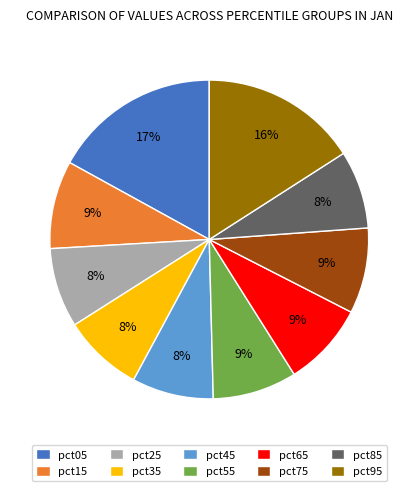

To the nearest percent, what is the average slice percentage?

10%